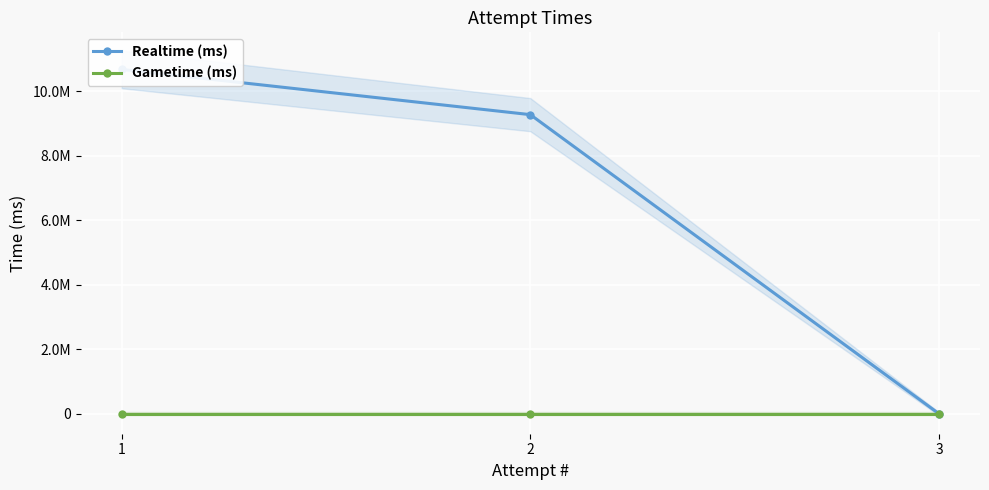

Count the Realtime (ms) values in the range 0 to 10670157.

3